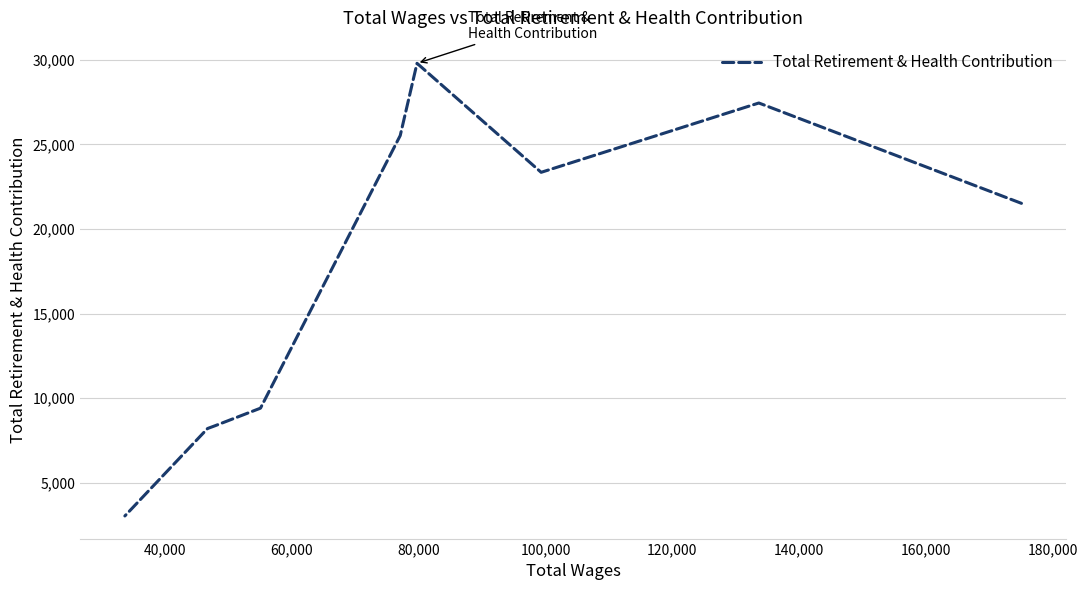

What is the difference between the maximum and minimum values?

26751